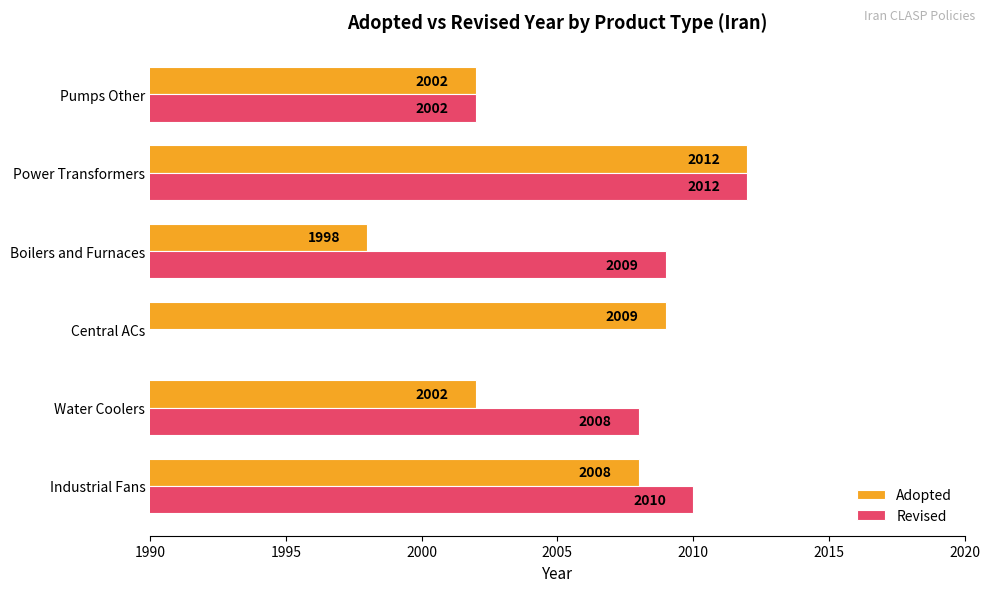

Which series has the widest spread of values?

Adopted